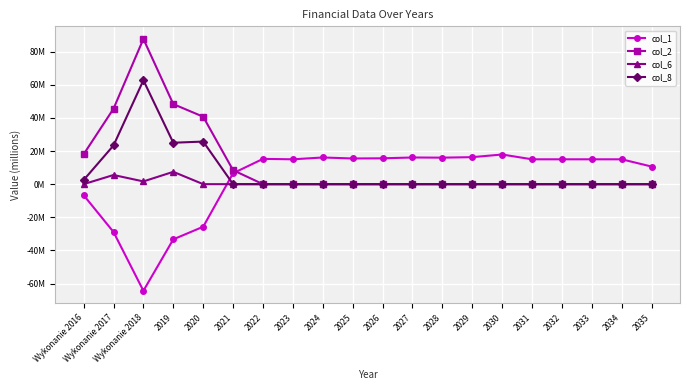

True or false: col_2 and col_8 cross at least once.

False